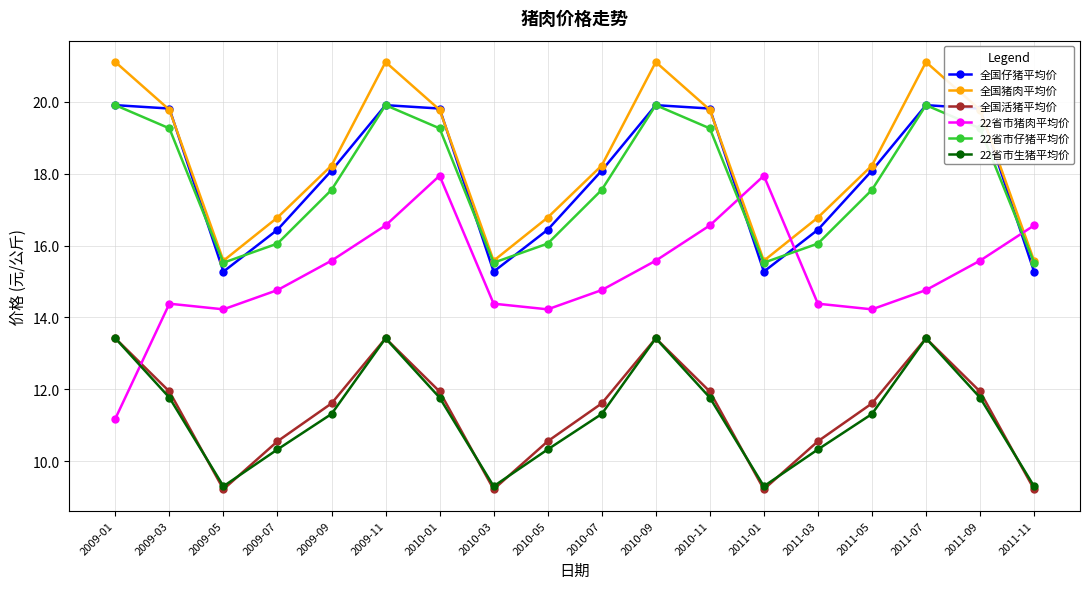

What is the highest value of the 22省市仔猪平均价 series?

19.9